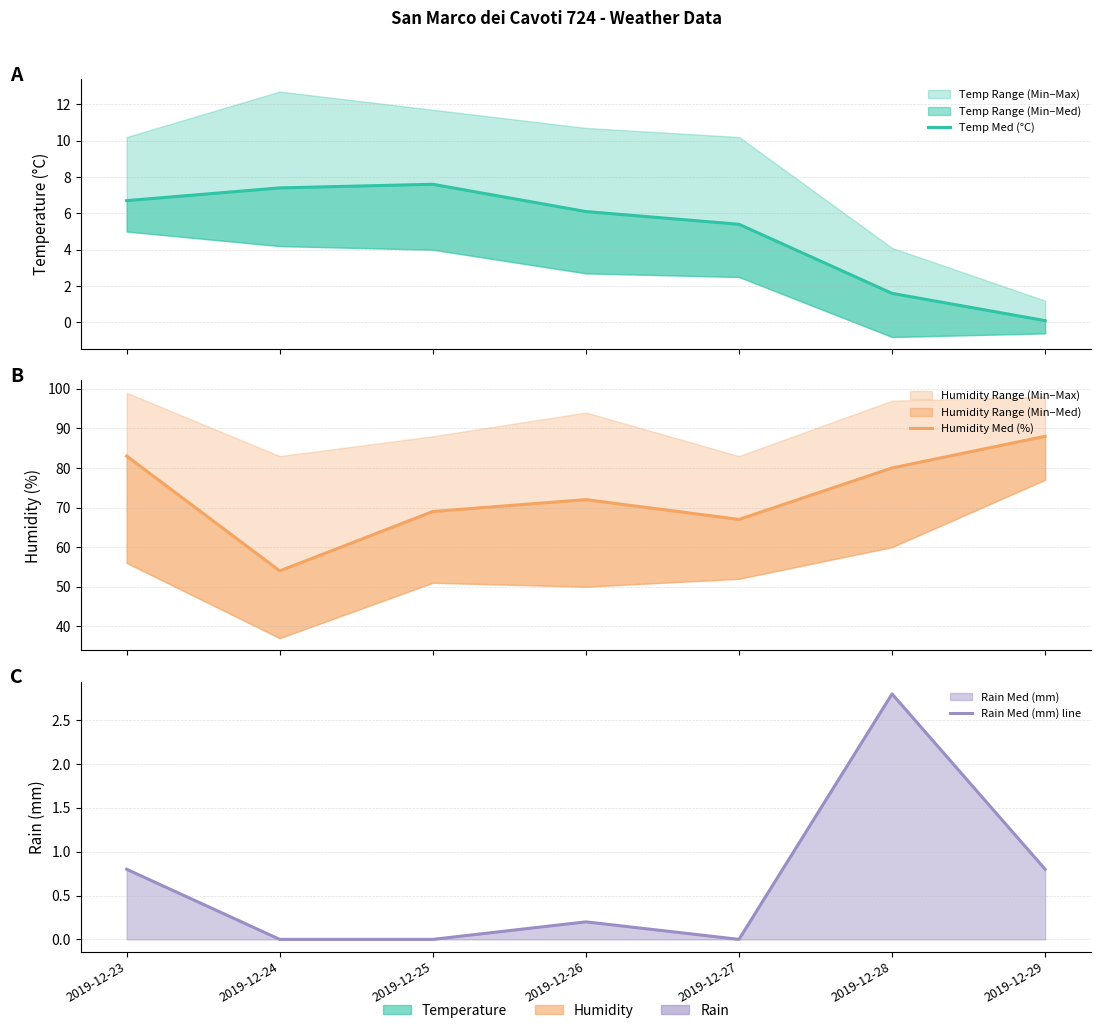

What are all the series names shown in the legend?

Temp Med (°C), Humidity Med (%), Rain Med (mm) line